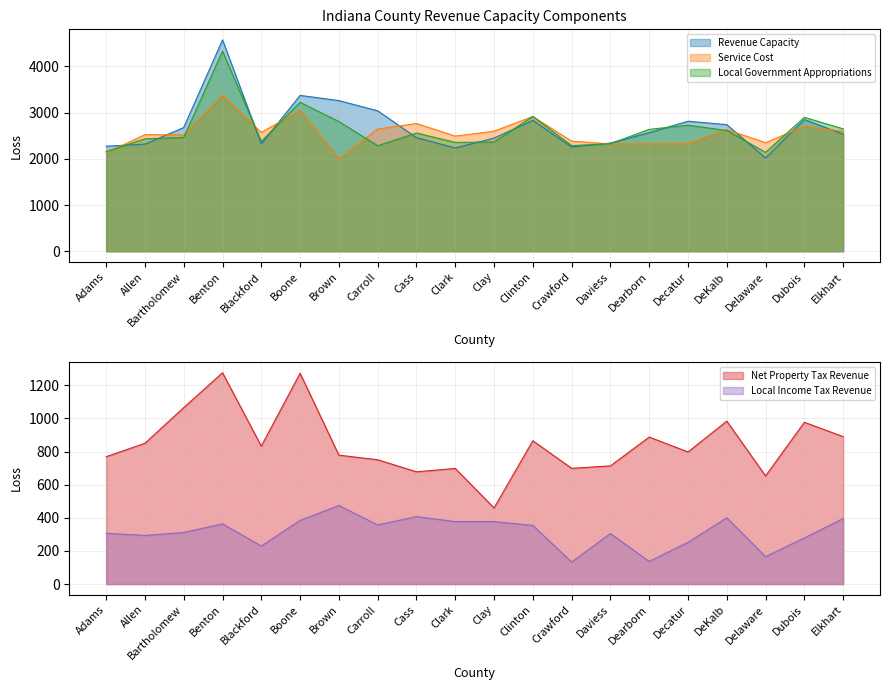

What position from the left is Clark?

10